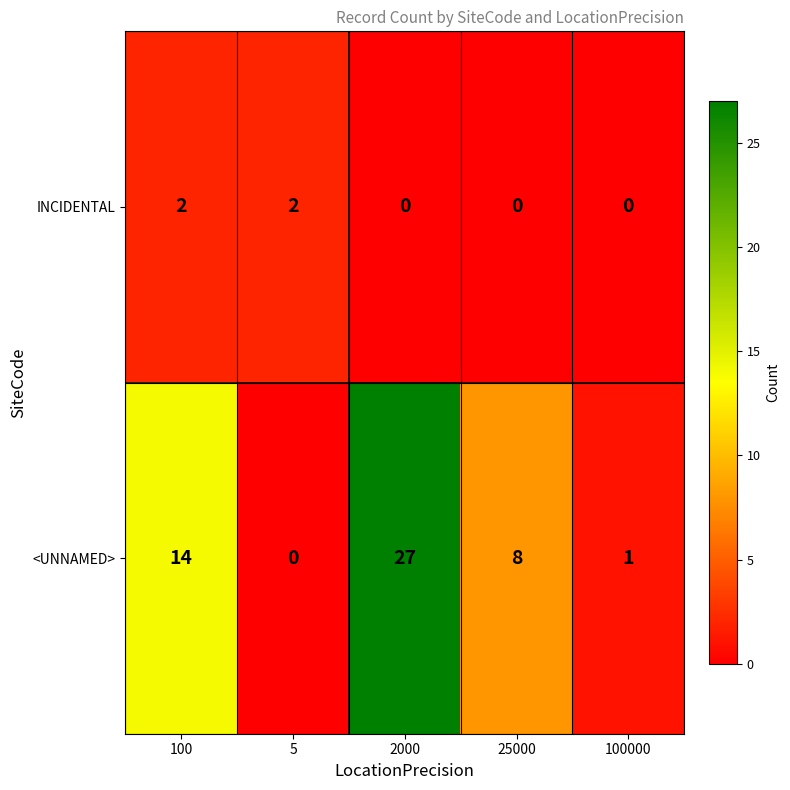

List the series in order of their peak value, lowest first.

INCIDENTAL, <UNNAMED>